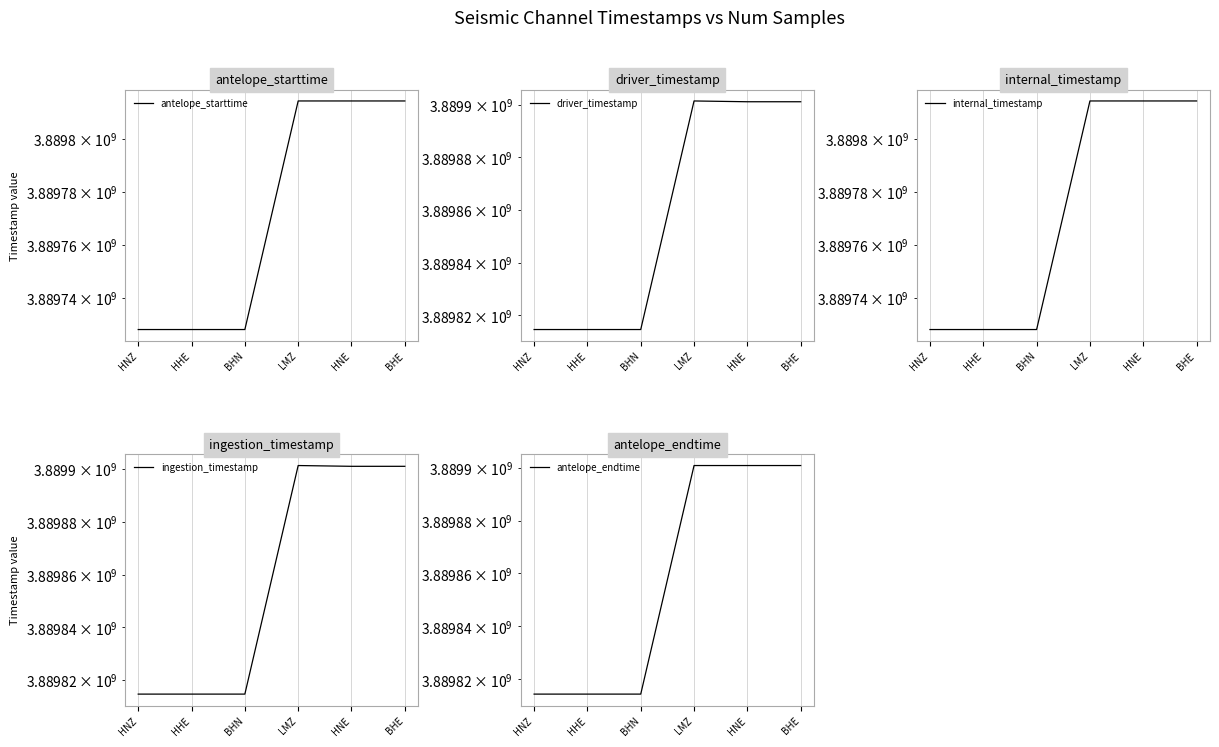

True or false: driver_timestamp and internal_timestamp intersect in this chart.

False